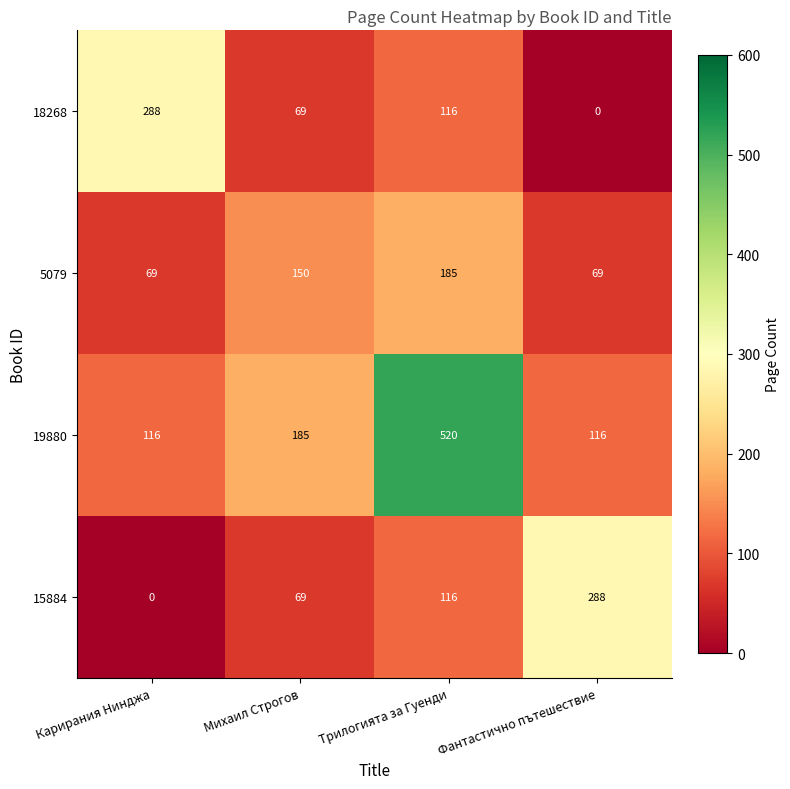

What is the total value across all series at Фантастично пътешествие?

473